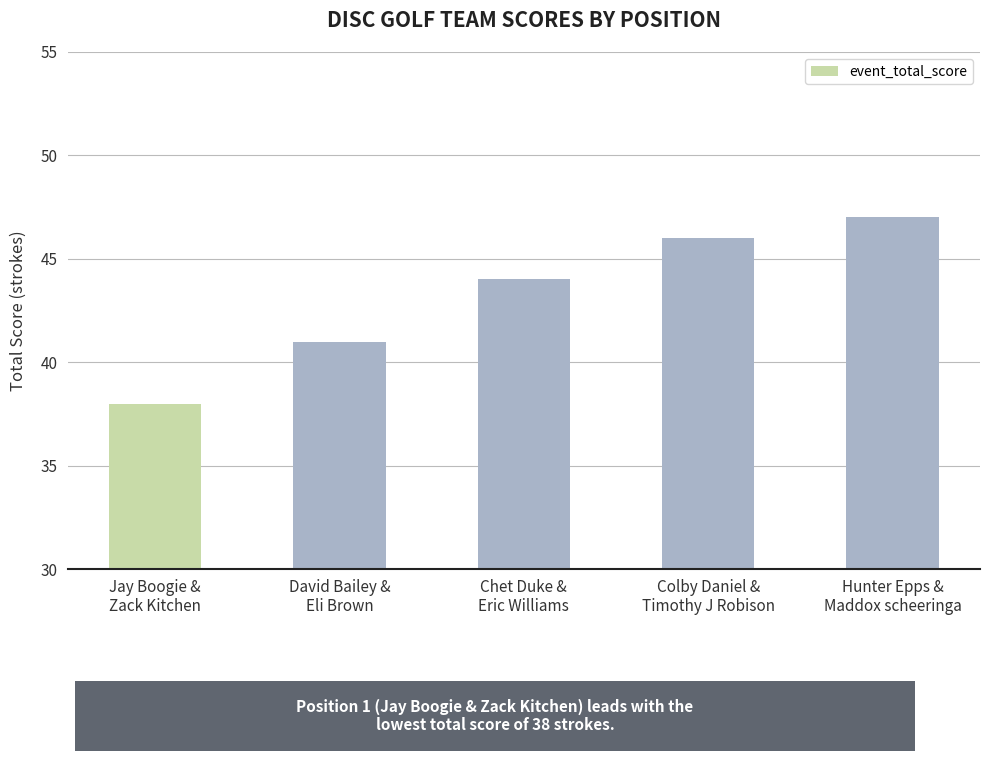

What is the label of the 1st bar from the left?

Jay Boogie &
Zack Kitchen